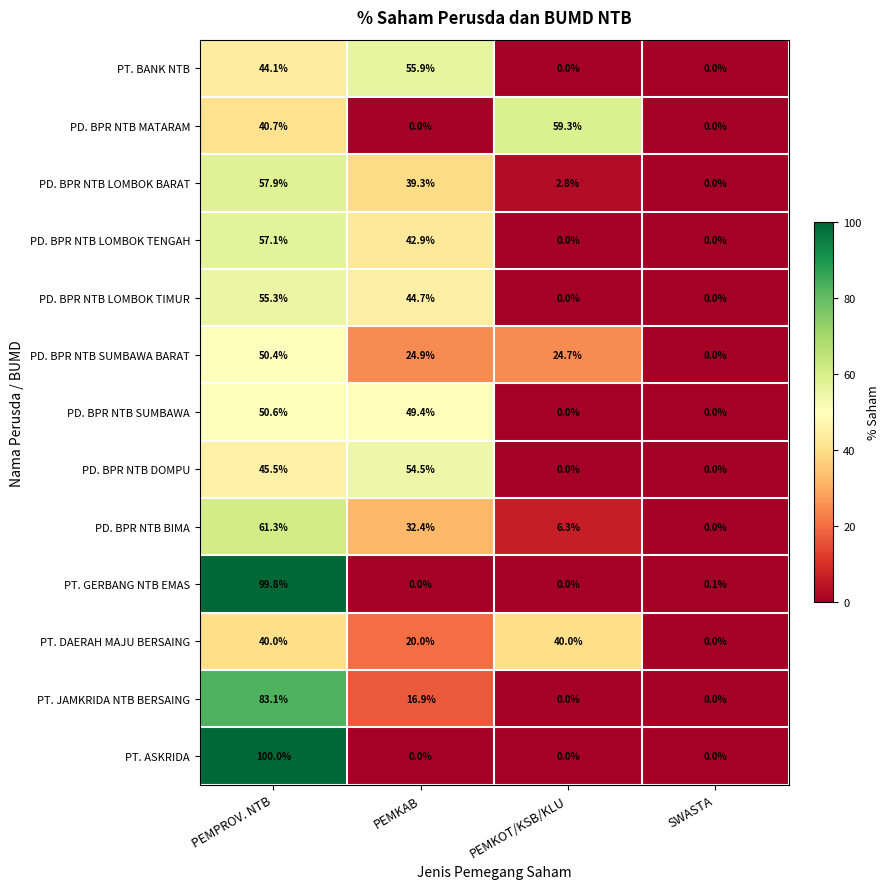

How many series are shown in this chart?

13